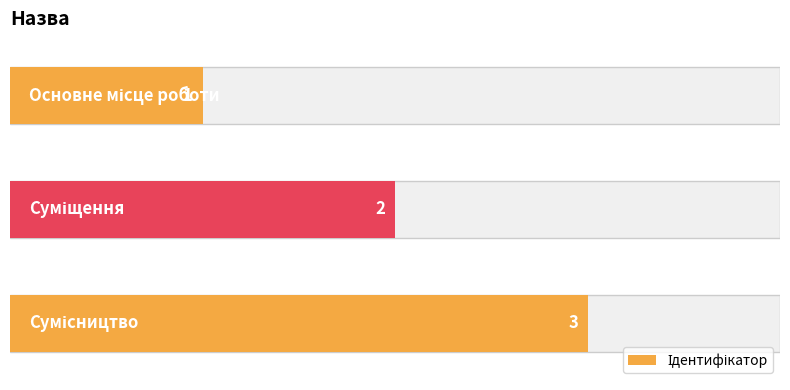

What is the approximate value at Суміщення?

2